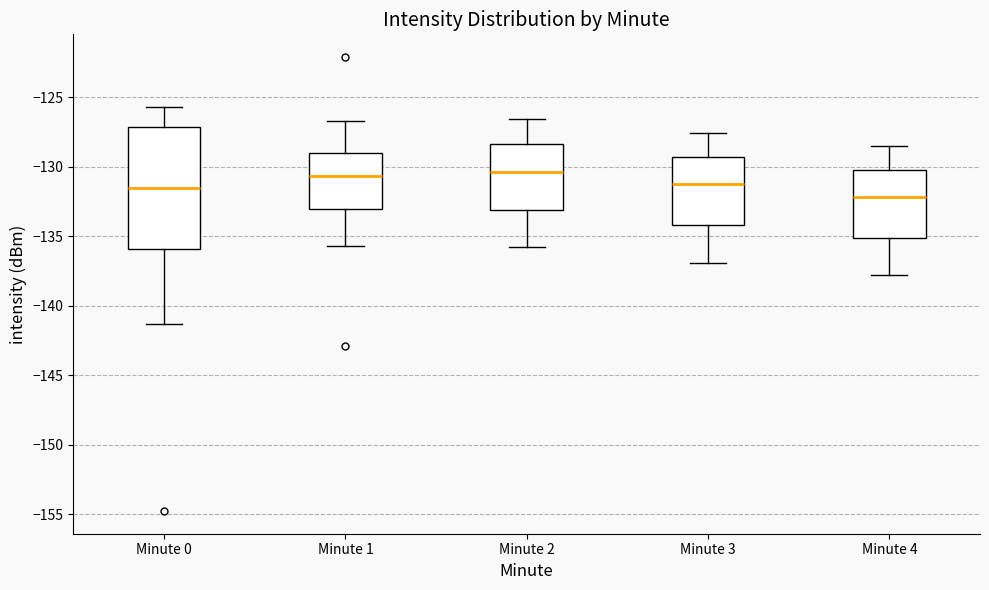

Reading left to right, transcribe this box plot: for each box, give where its median line is, the range the box spans, and where its two whiskers end, as read against the y-axis. The values are not printed on the chart, so give them approximately, as read against the axis.

Minute 0: median -131.5, box -136.0 to -127.0, whiskers -141.5 to -125.5
Minute 1: median -130.5, box -133.0 to -129.0, whiskers -135.5 to -126.5
Minute 2: median -130.5, box -133.0 to -128.5, whiskers -136.0 to -126.5
Minute 3: median -131.0, box -134.0 to -129.5, whiskers -137.0 to -127.5
Minute 4: median -132.0, box -135.0 to -130.0, whiskers -138.0 to -128.5